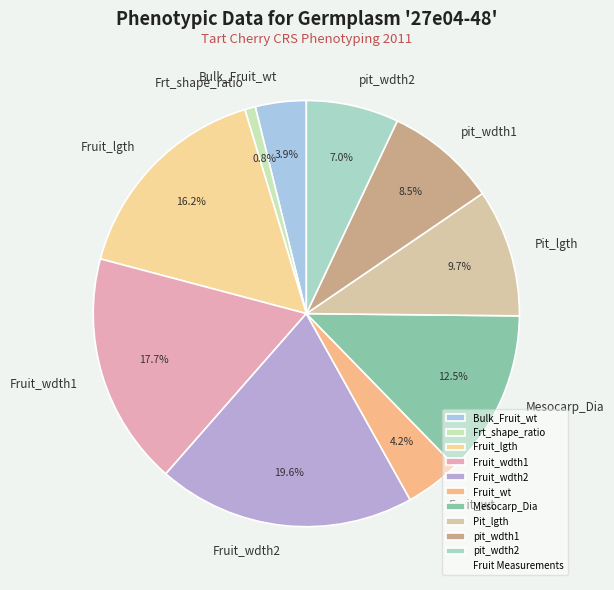

What is the ratio of the value at Fruit_wt to the value at Fruit_lgth?

0.3